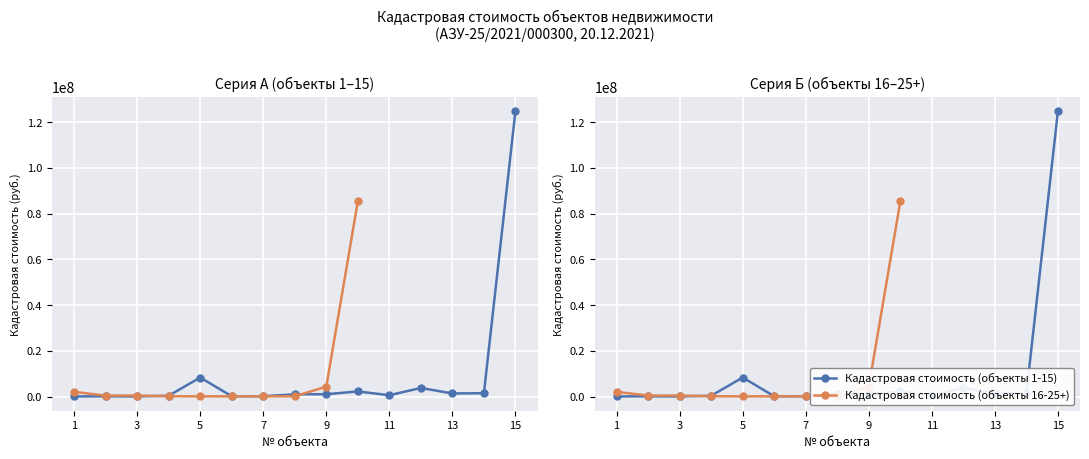

What is the difference between the values at 7 and 4?

210644.3